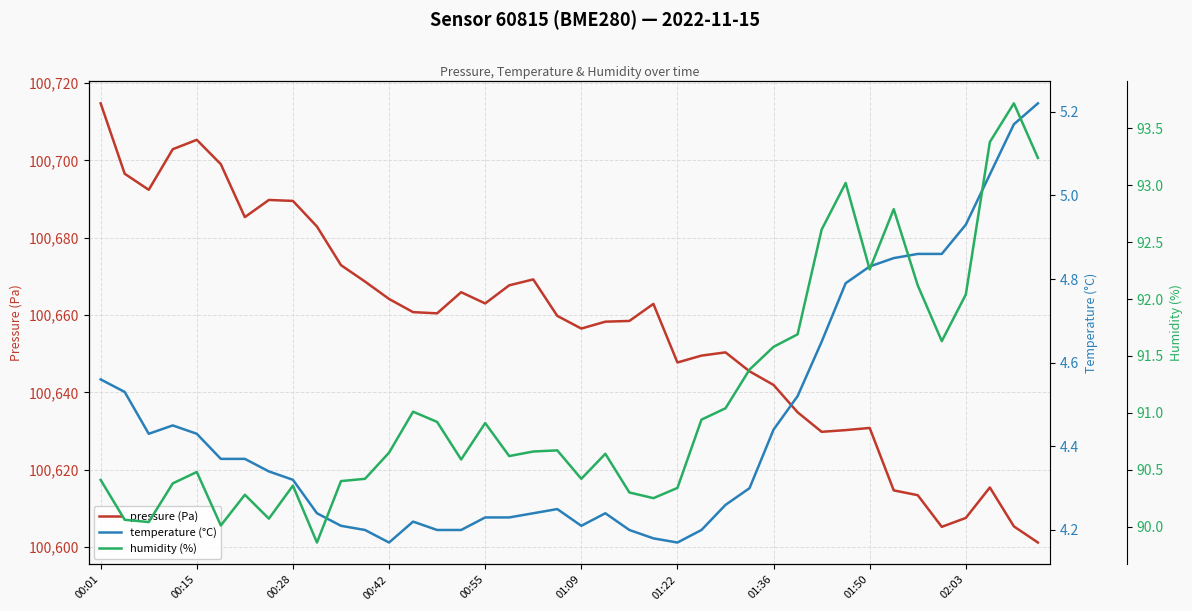

Reading left to right, list all the values displayed in this chart.

pressure (Pa): 100714.8	100696.6	100692.4	100702.9	100705.3	100699.0	100685.3	100689.8	100689.5	100682.9	100672.9	100668.7	100664.2	100660.8	100660.4	100665.9	100663.0	100667.7	100669.2	100659.8	100656.5	100658.3	100658.5	100662.9	100647.7	100649.5	100650.3	100645.4	100641.9	100634.8	100629.8	100630.2	100630.8	100614.6	100613.4	100605.2	100607.5	100615.4	100605.3	100601.1
temperature (°C): 4.6	4.5	4.4	4.5	4.4	4.4	4.4	4.3	4.3	4.2	4.2	4.2	4.2	4.2	4.2	4.2	4.2	4.2	4.2	4.2	4.2	4.2	4.2	4.2	4.2	4.2	4.3	4.3	4.4	4.5	4.7	4.8	4.8	4.8	4.9	4.9	4.9	5.0	5.2	5.2
humidity (%): 90.4	90.1	90.0	90.4	90.5	90.0	90.3	90.1	90.4	89.9	90.4	90.4	90.7	91.0	90.9	90.6	90.9	90.6	90.7	90.7	90.4	90.6	90.3	90.2	90.3	90.9	91.0	91.4	91.6	91.7	92.6	93.0	92.3	92.8	92.1	91.6	92.0	93.4	93.7	93.2